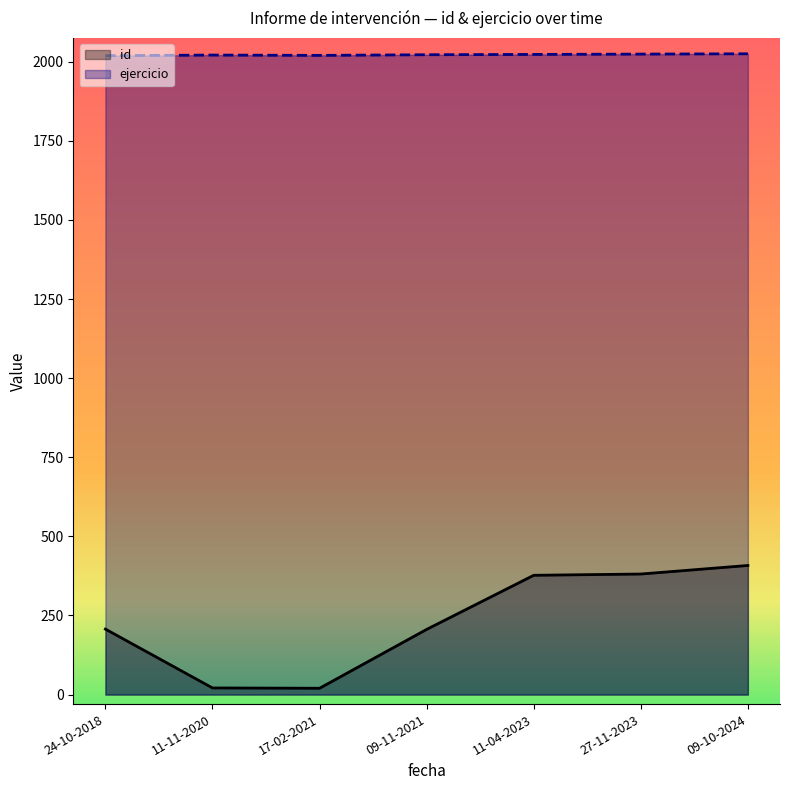

Between 24-10-2018 and 11-04-2023, which is larger?

11-04-2023